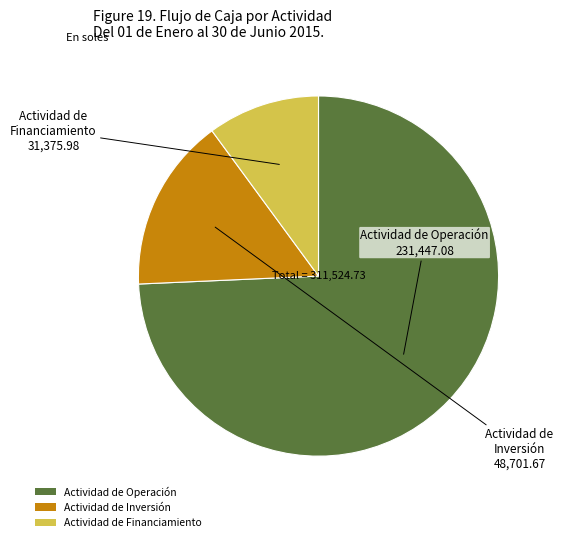

What is the largest slice in the pie chart?

Actividad de Operación